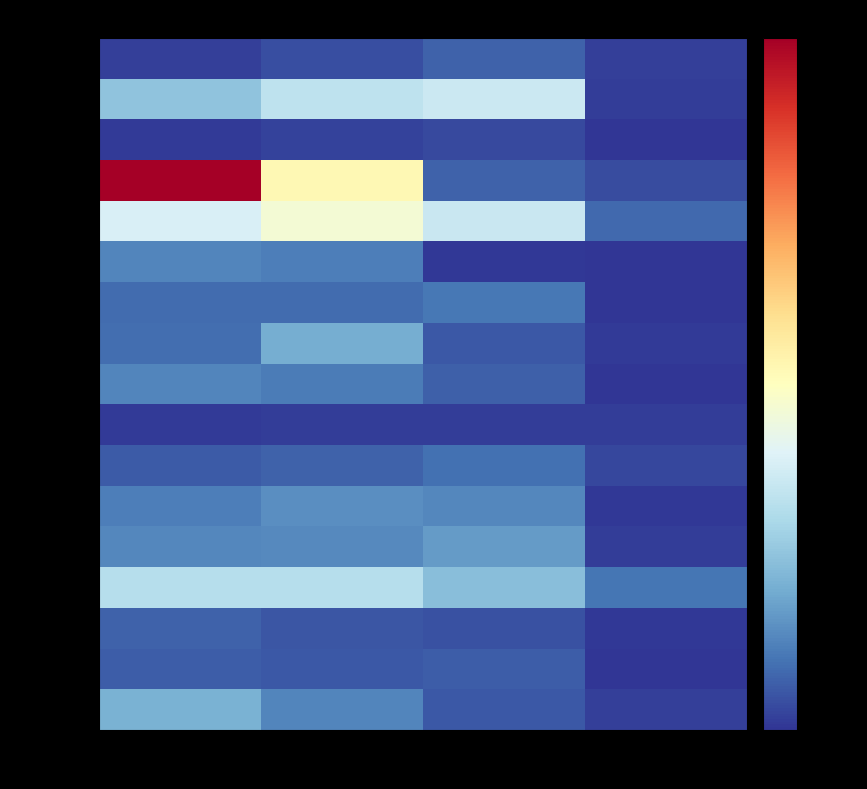

Which series has the widest spread of values?

西良 浩一